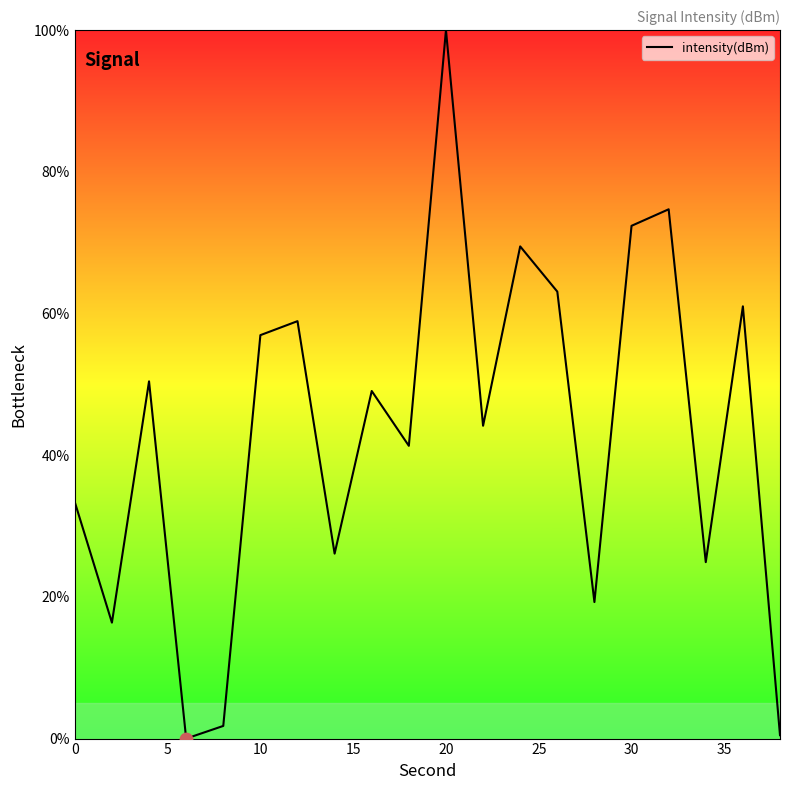

What is the difference between the maximum and minimum values?

100.0